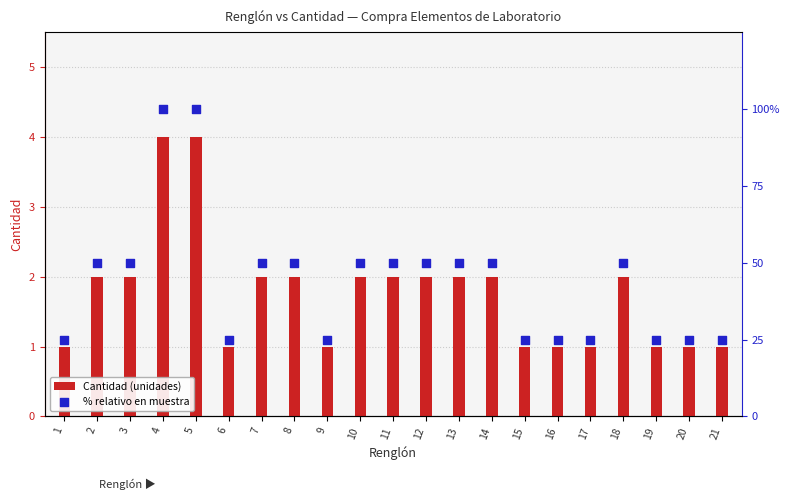

At how many categories does at least one series exceed 25?

12